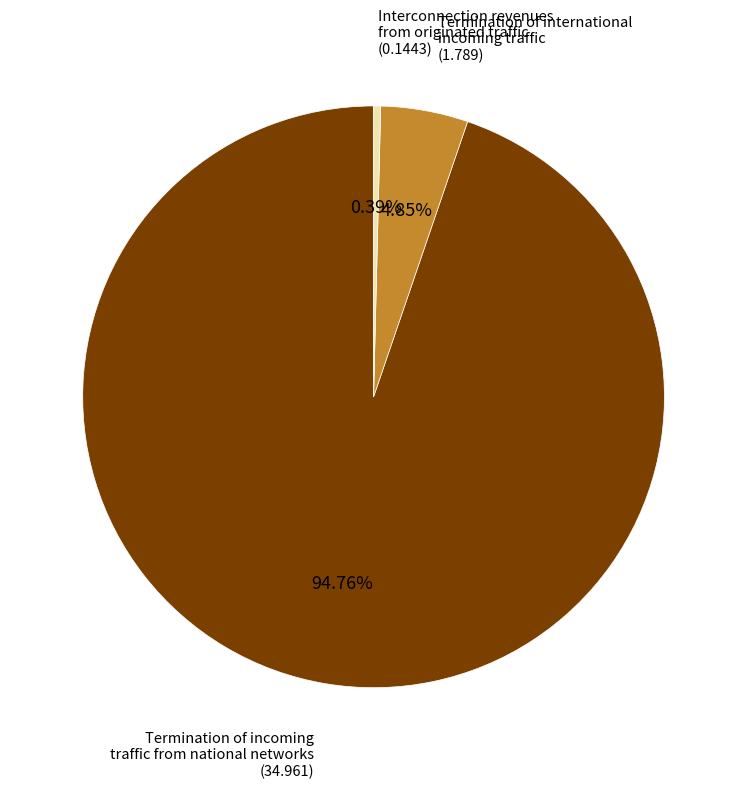

Is there a majority slice in this chart?

Yes